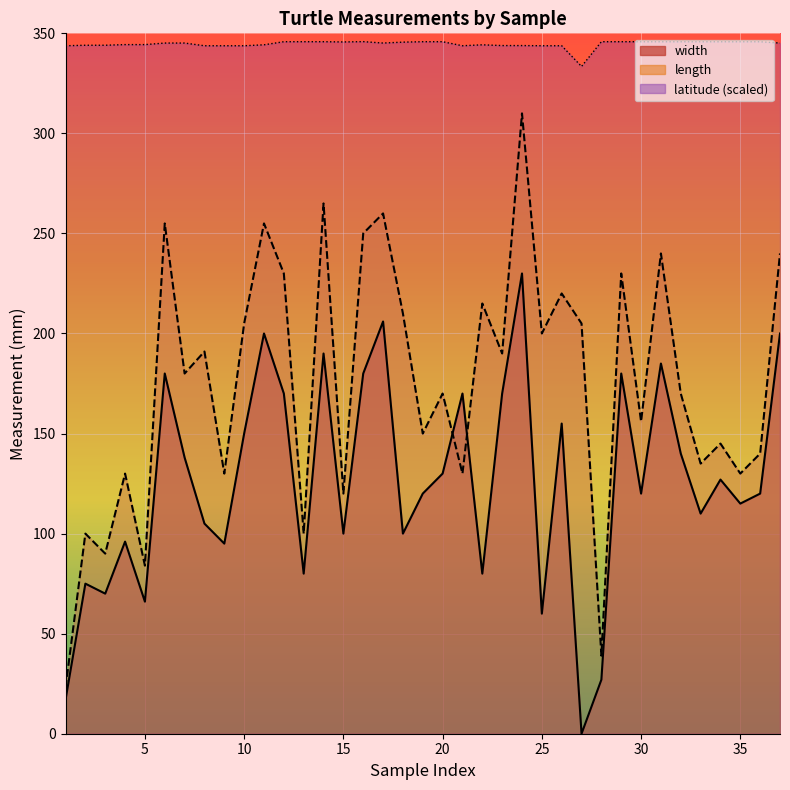

Which series has the widest spread of values?

length